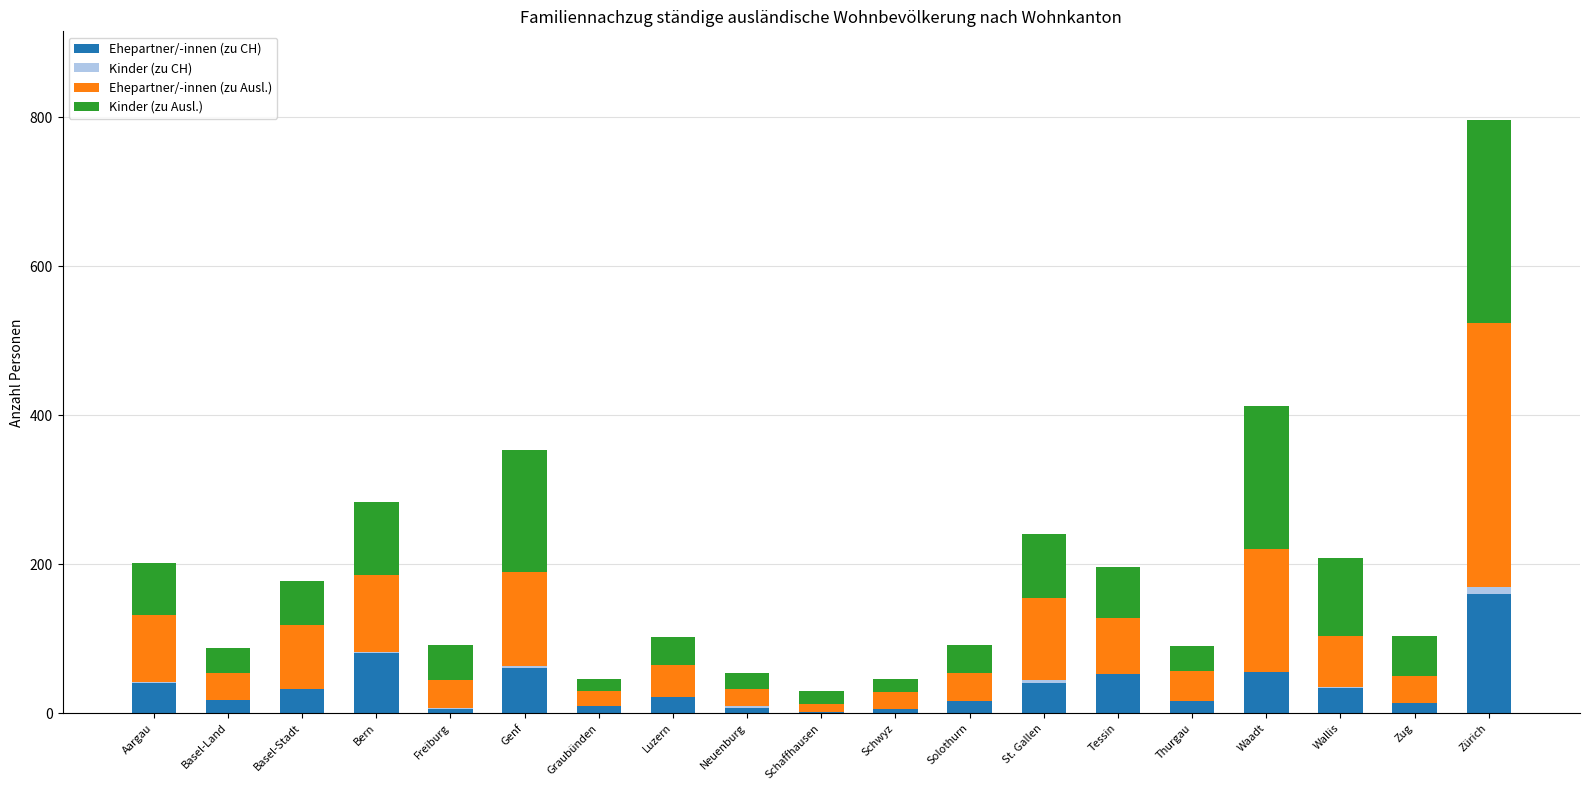

Which category has the highest value in the Ehepartner/-innen (zu CH) series?

Zürich